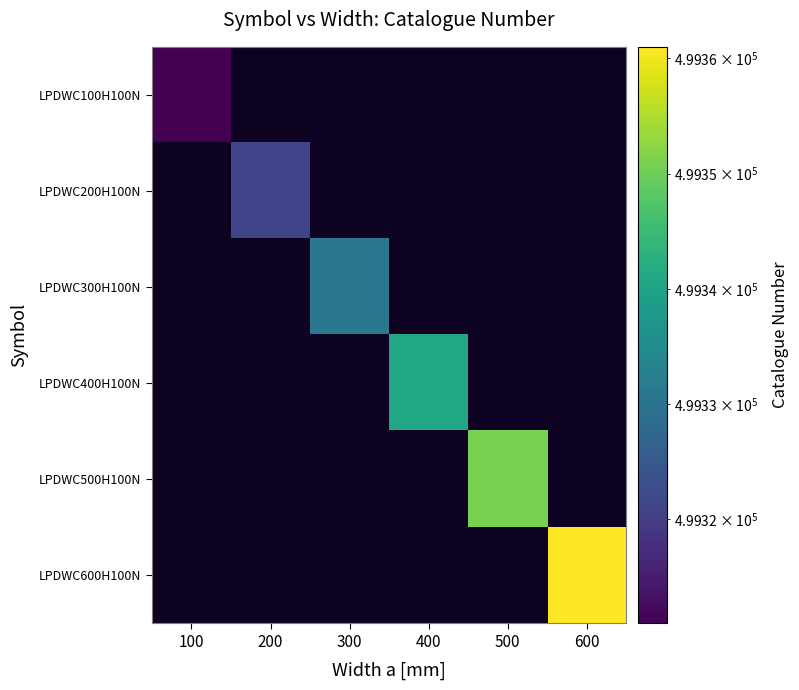

What is the approximate value of LPDWC200H100N at 200?

499321.0